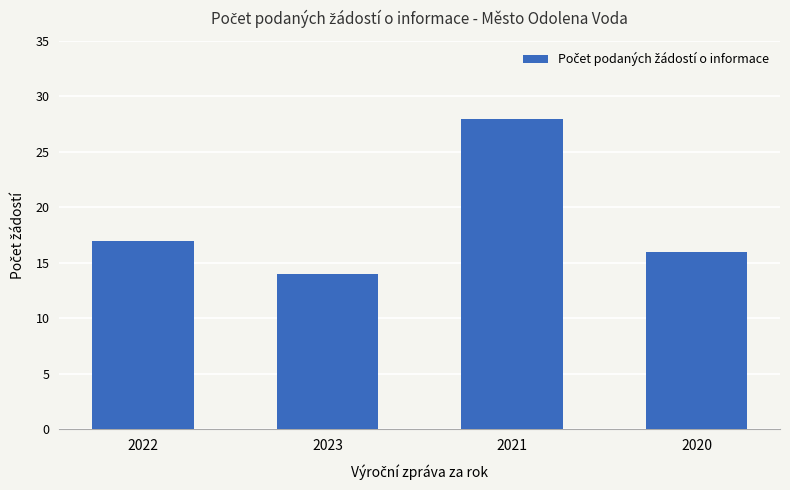

Rank the categories by value from lowest to highest.

2023, 2020, 2022, 2021